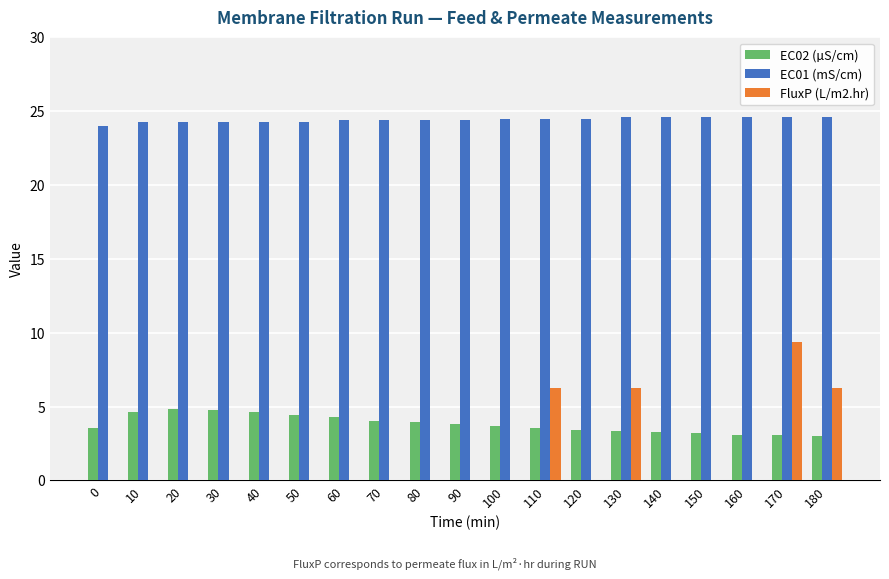

What is the total value across all series at 10?

28.9